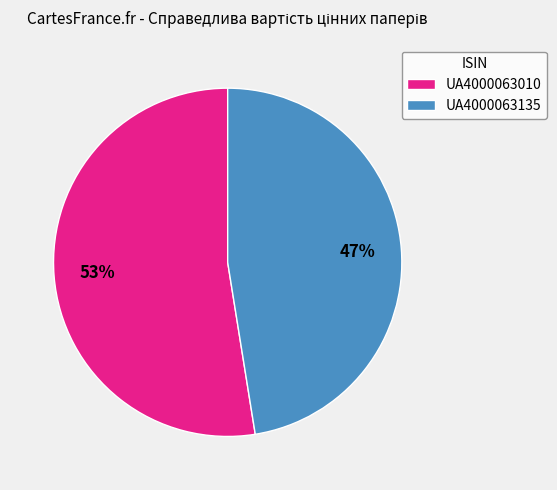

To the nearest percent, what is the combined percentage of UA4000063135 and UA4000063010?

100%